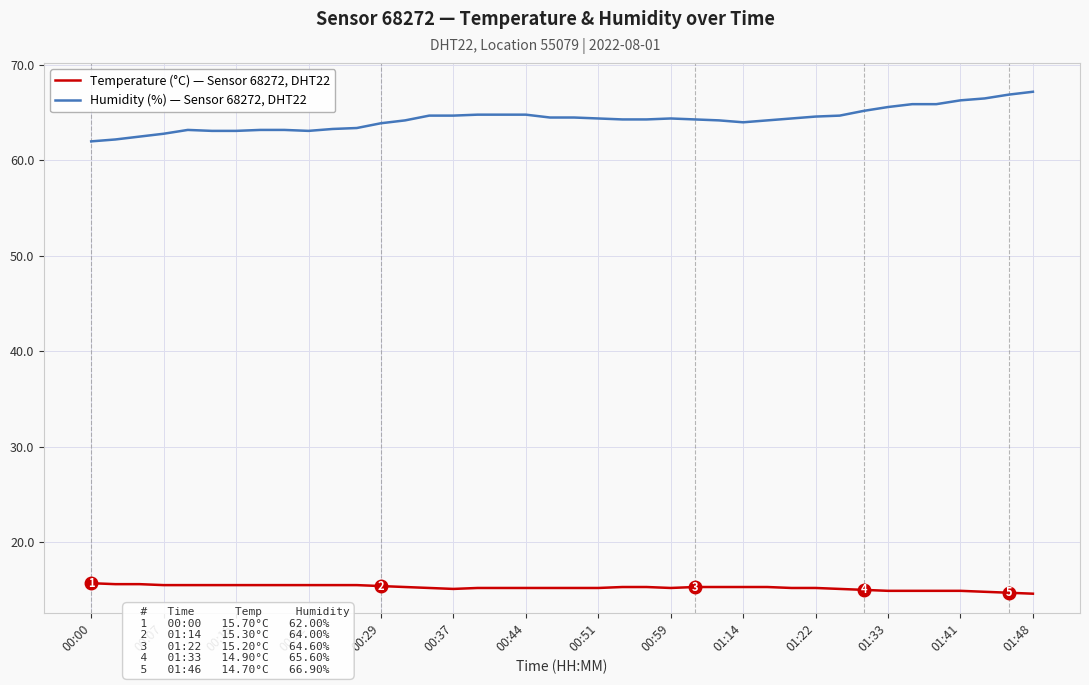

What is the difference between the second highest and second lowest values in the Temperature (°C) — Sensor 68272, DHT22 series?

0.9